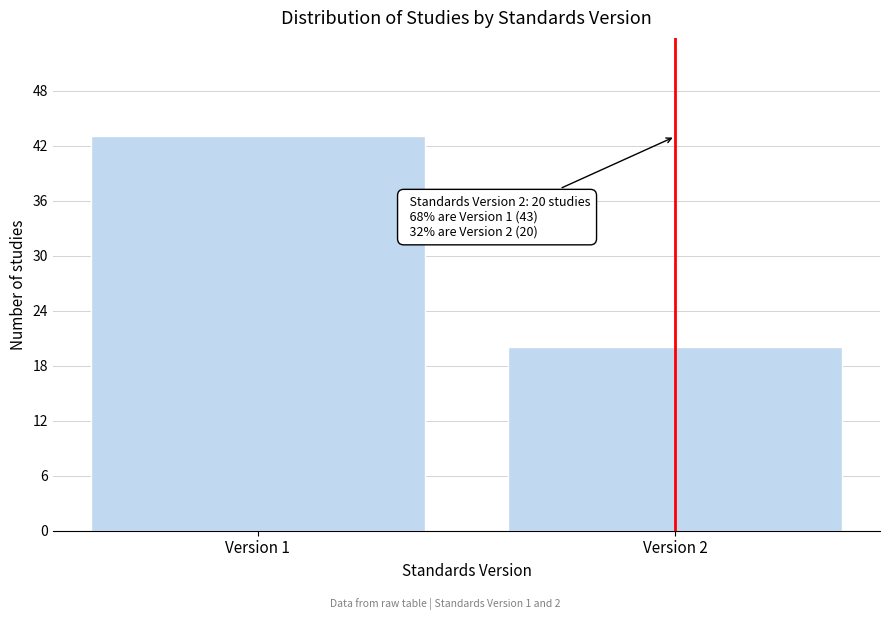

Reading right to left, list all the values displayed in this chart.

Version 2=20	Version 1=43